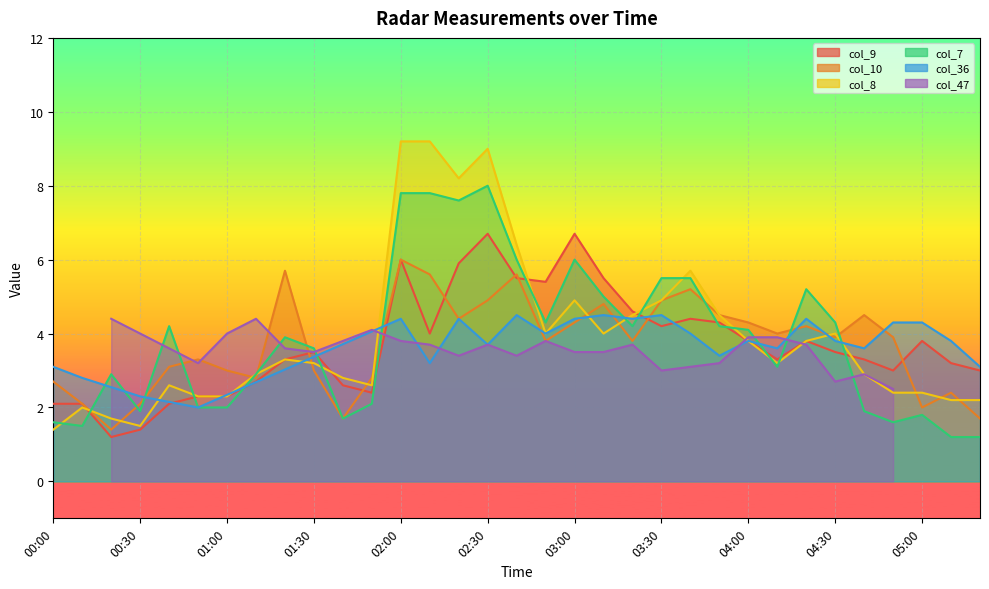

What is the smallest value displayed?

1.2